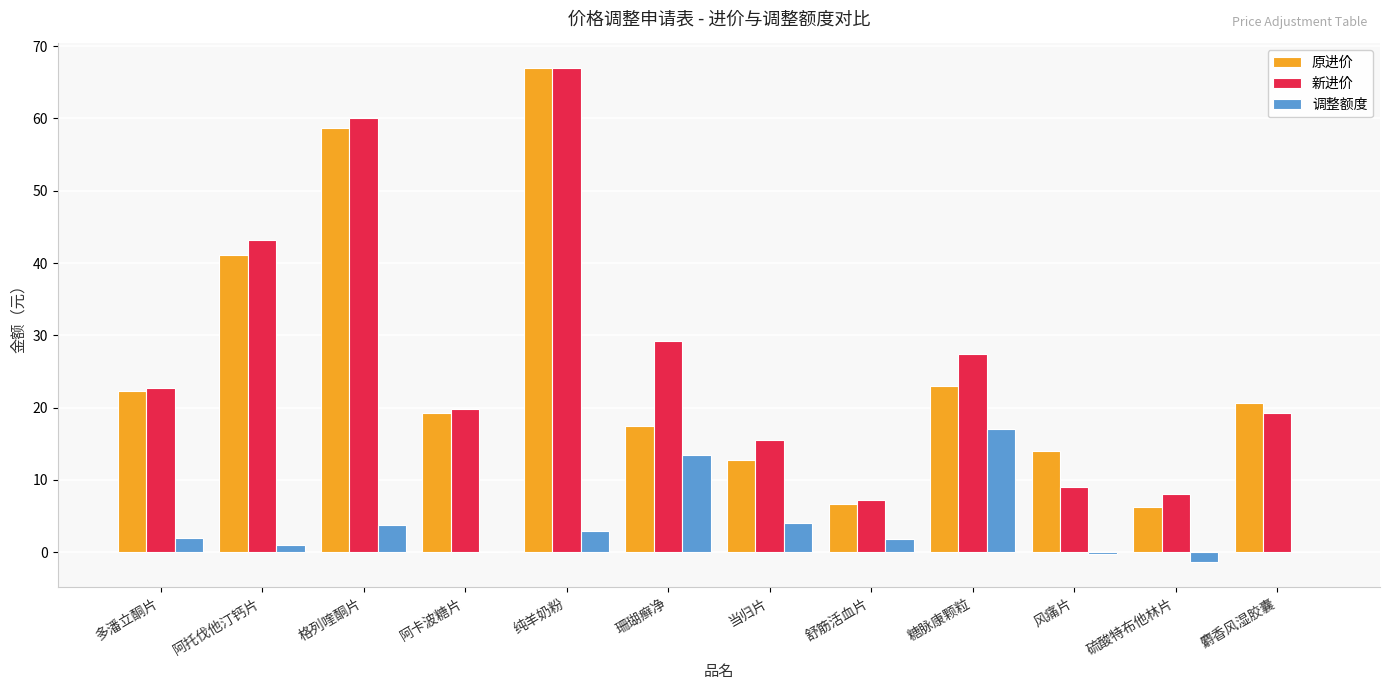

How many data points does each series have?

12